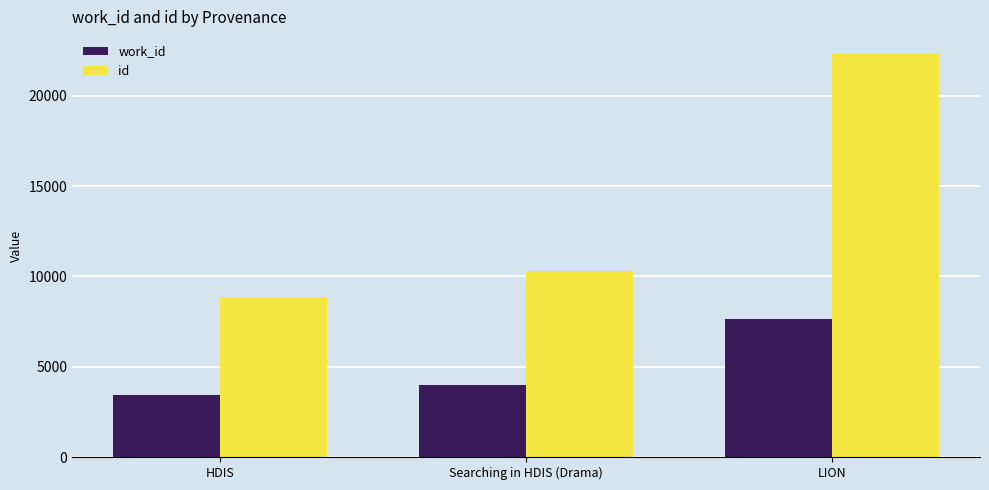

How many id values are between 8841 and 22300?

3